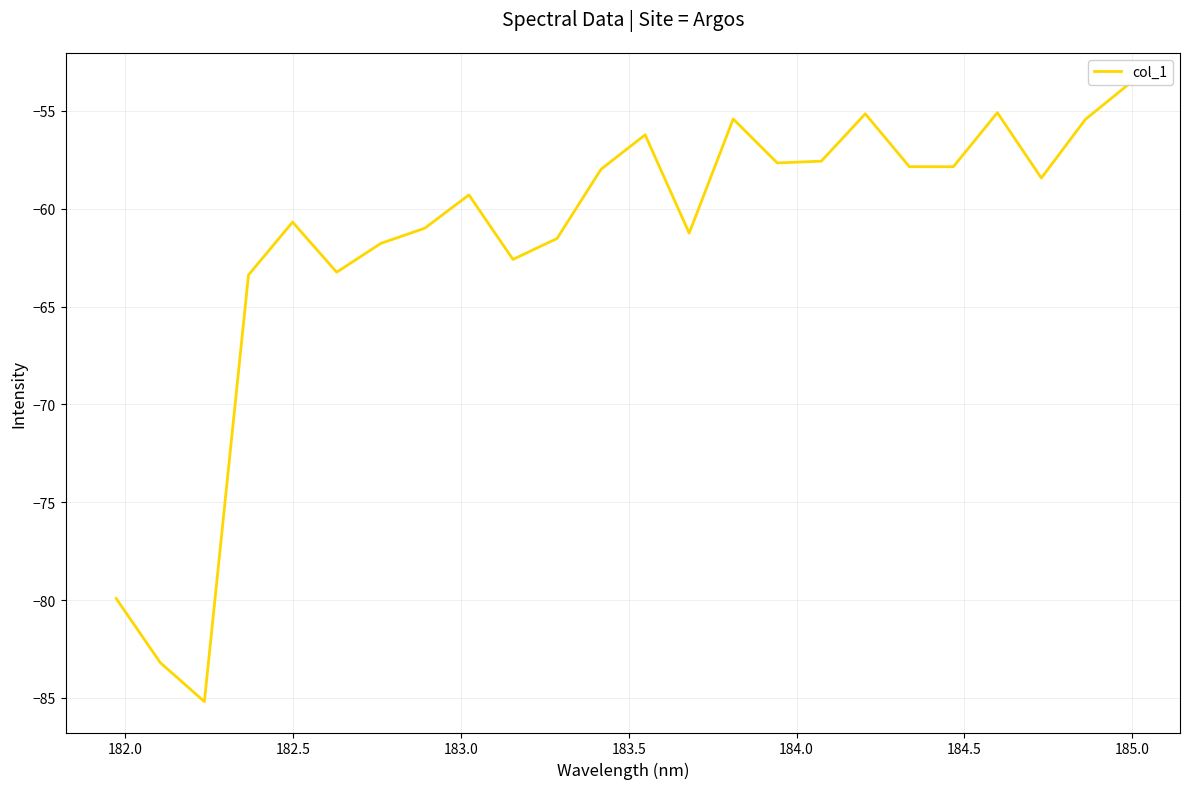

Is this an area chart (filled region under the line)?

No